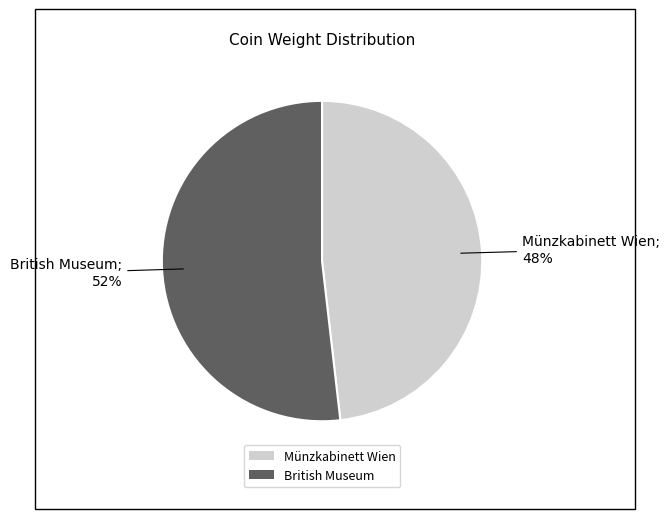

Rank the categories by value from highest to lowest.

British Museum, Münzkabinett Wien